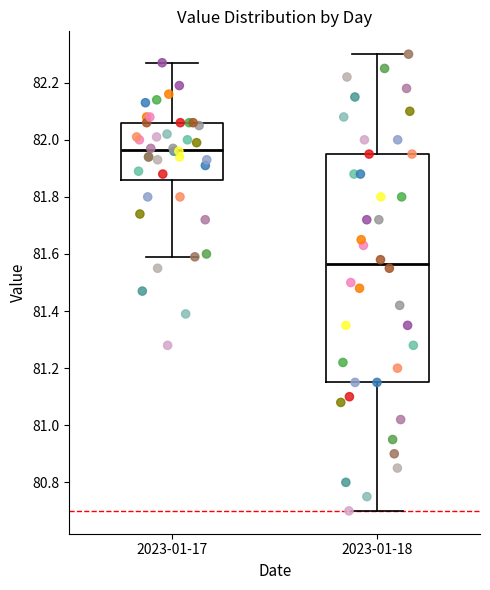

Reading left to right, read every box against the y-axis: the position of its median line, the range the box covers, and the ends of its whiskers. The values are not printed on the chart, so give them approximately, as read against the axis.

2023-01-17: median 81.96, box 81.86 to 82.06, whiskers 81.60 to 82.28
2023-01-18: median 81.56, box 81.16 to 81.96, whiskers 80.70 to 82.30